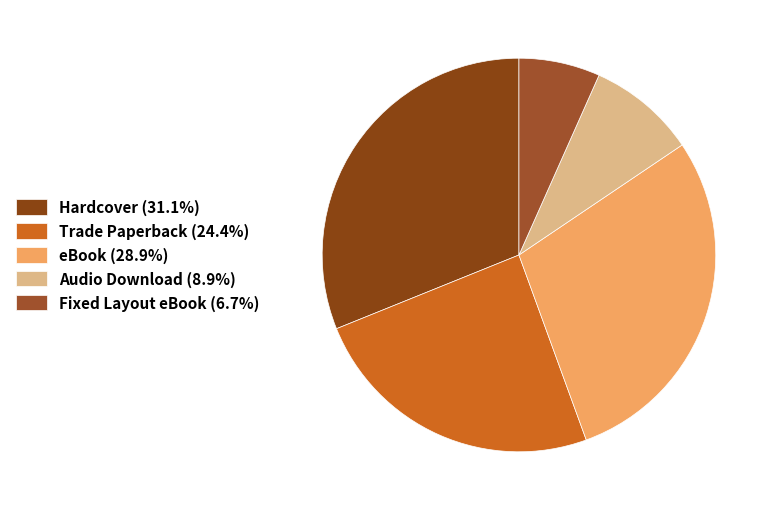

How many slices are in this pie chart?

5